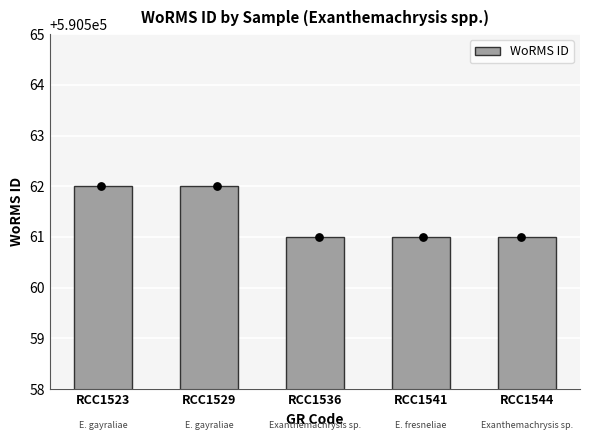

Which has a higher value, RCC1529 or RCC1523?

RCC1529